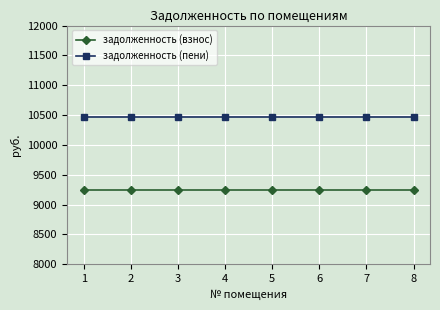

What is the spread (max minus min) of values at 8?

1224.7